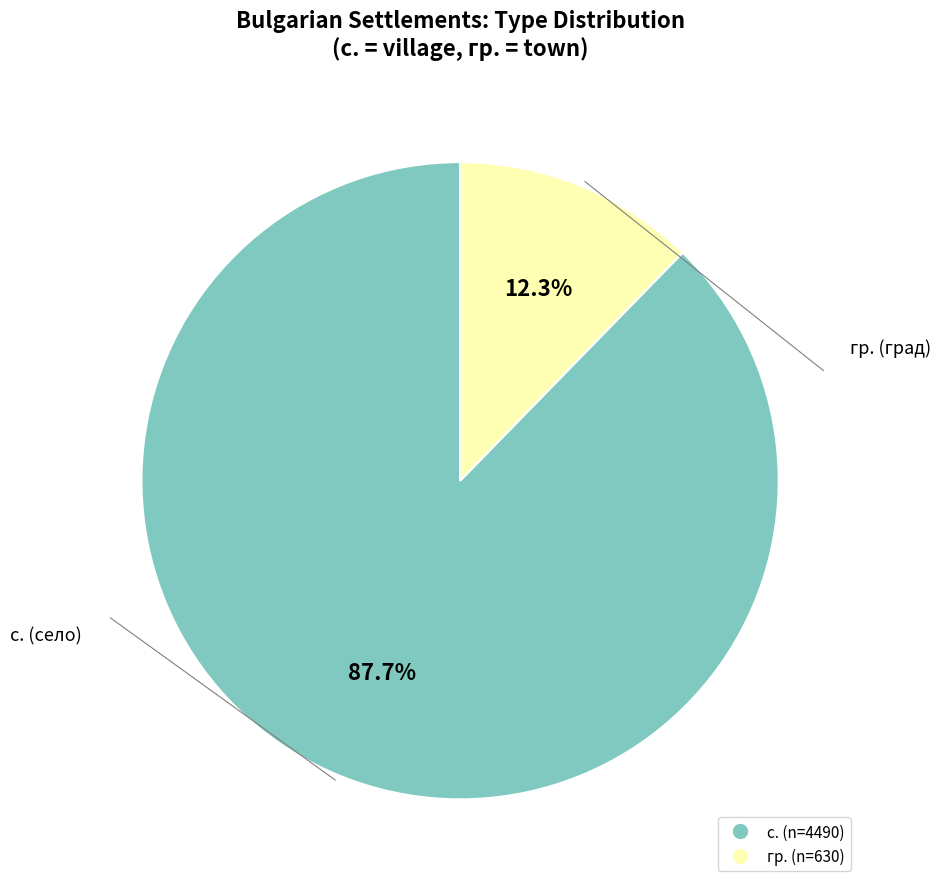

How many segments does this pie chart have?

2